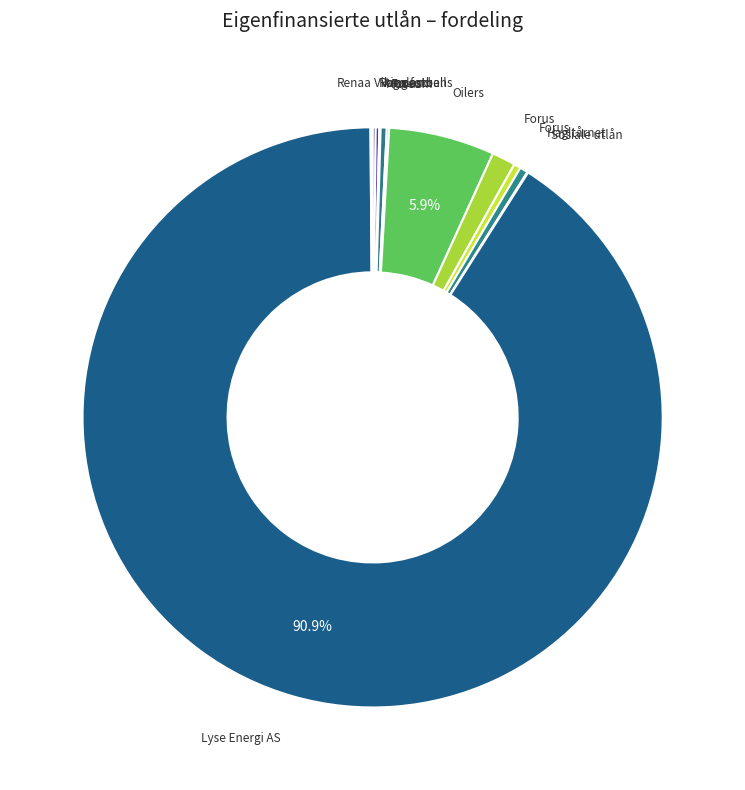

How many segments does this pie chart have?

12